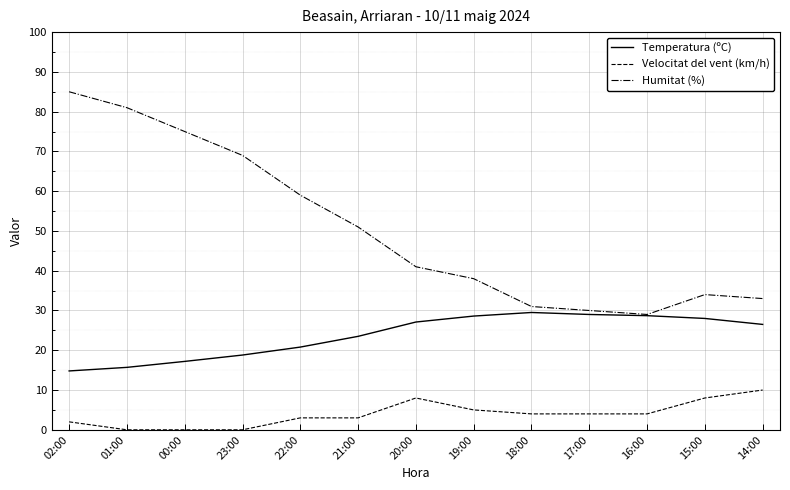

What is the minimum value for Humitat (%)?

29.0